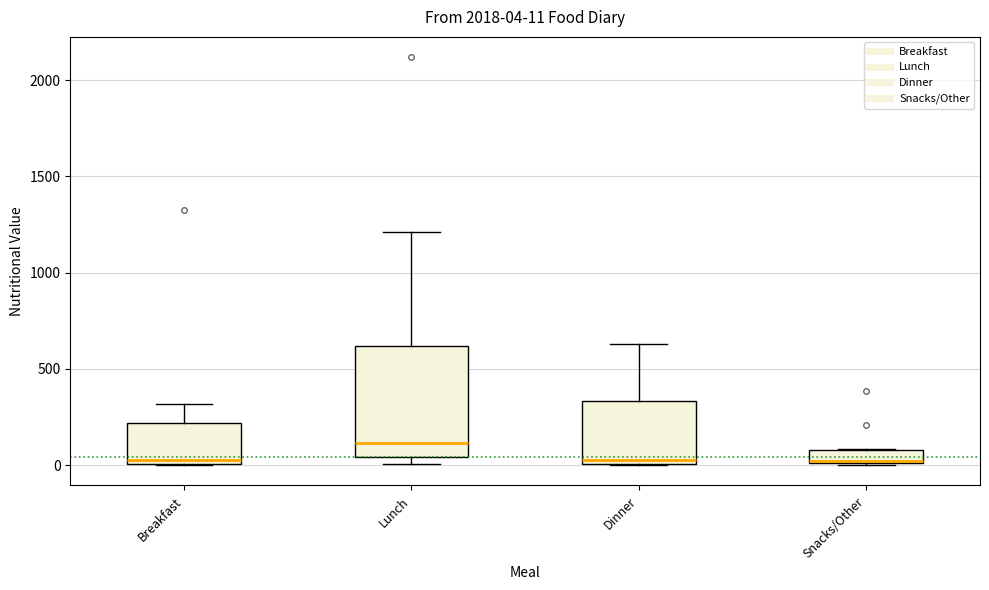

Which box is the tallest, from its lower edge to its upper edge?

Lunch